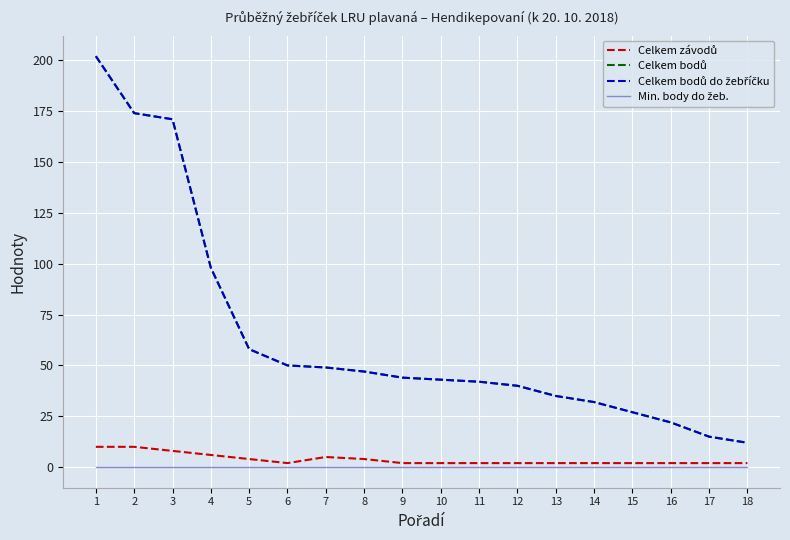

Between 2 and 11, which is larger?

2